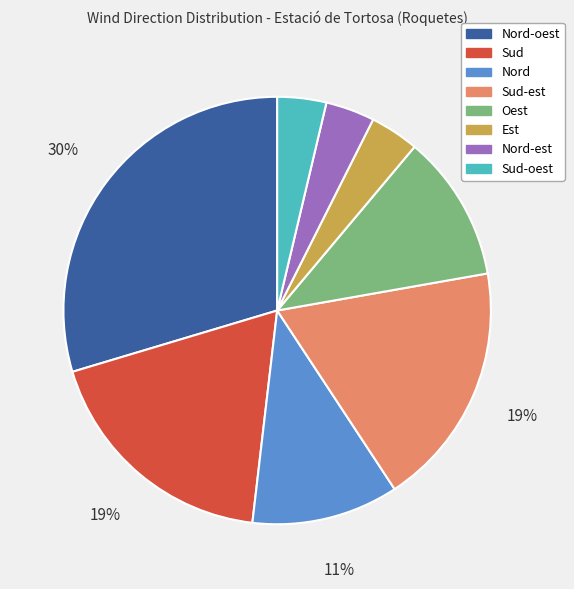

To the nearest percent, what is the average slice percentage?

12%